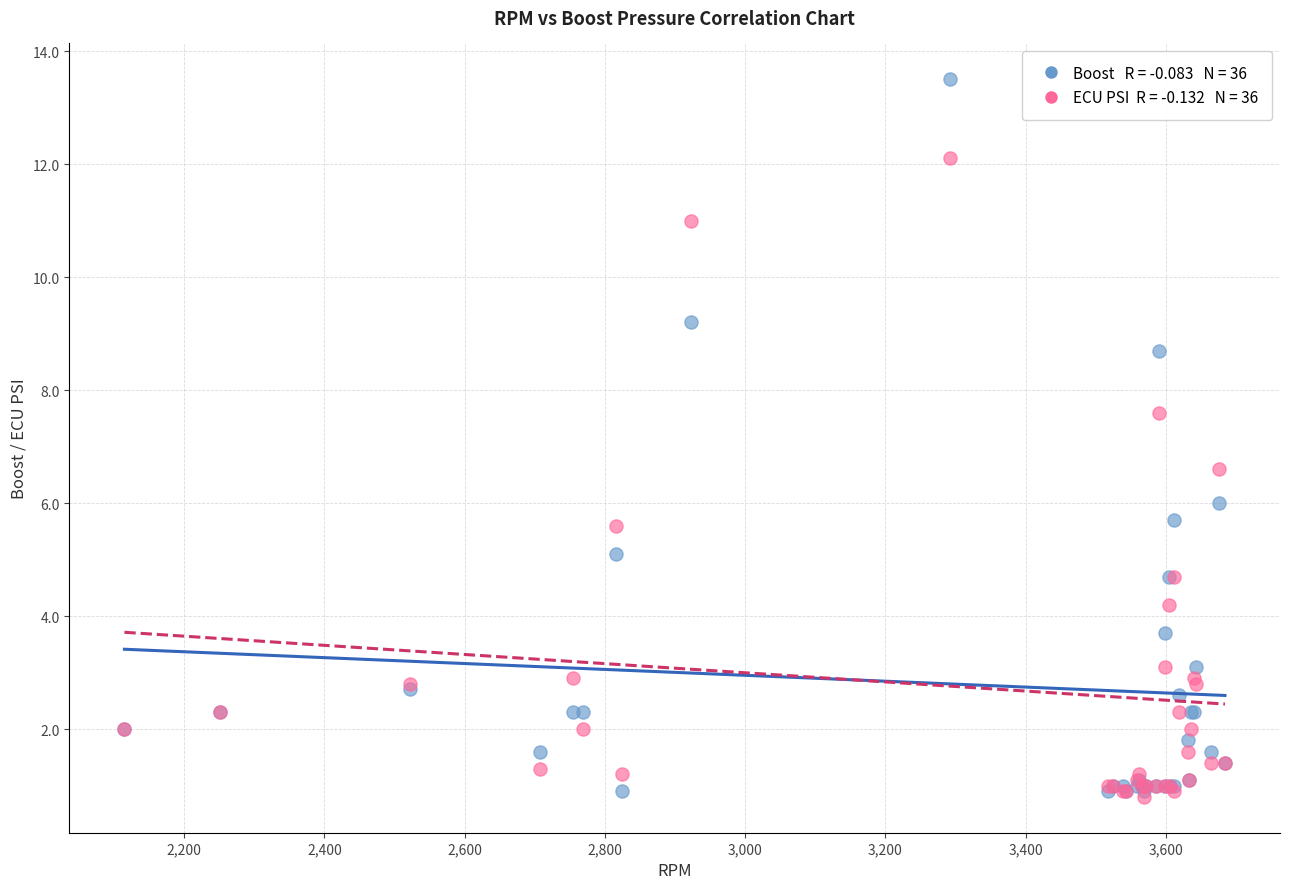

Across all series, what Y value is closest to 7?

6.6